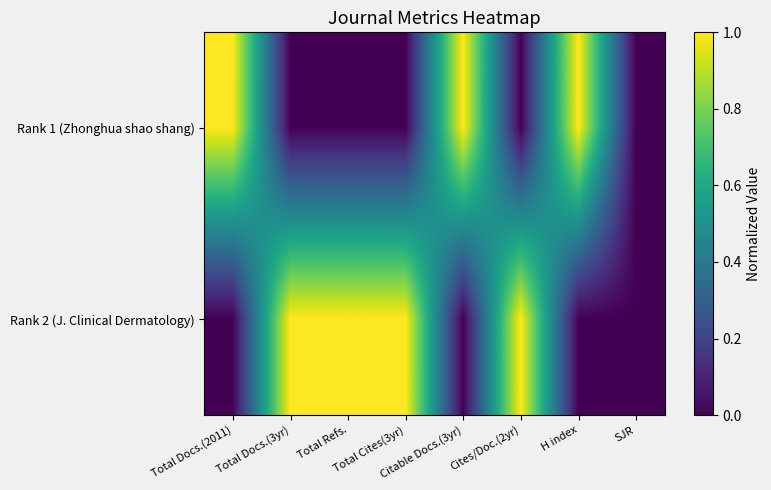

Between Total Refs. and Total Cites(3yr), which series saw the biggest shift?

Rank 1 (Zhonghua shao shang)